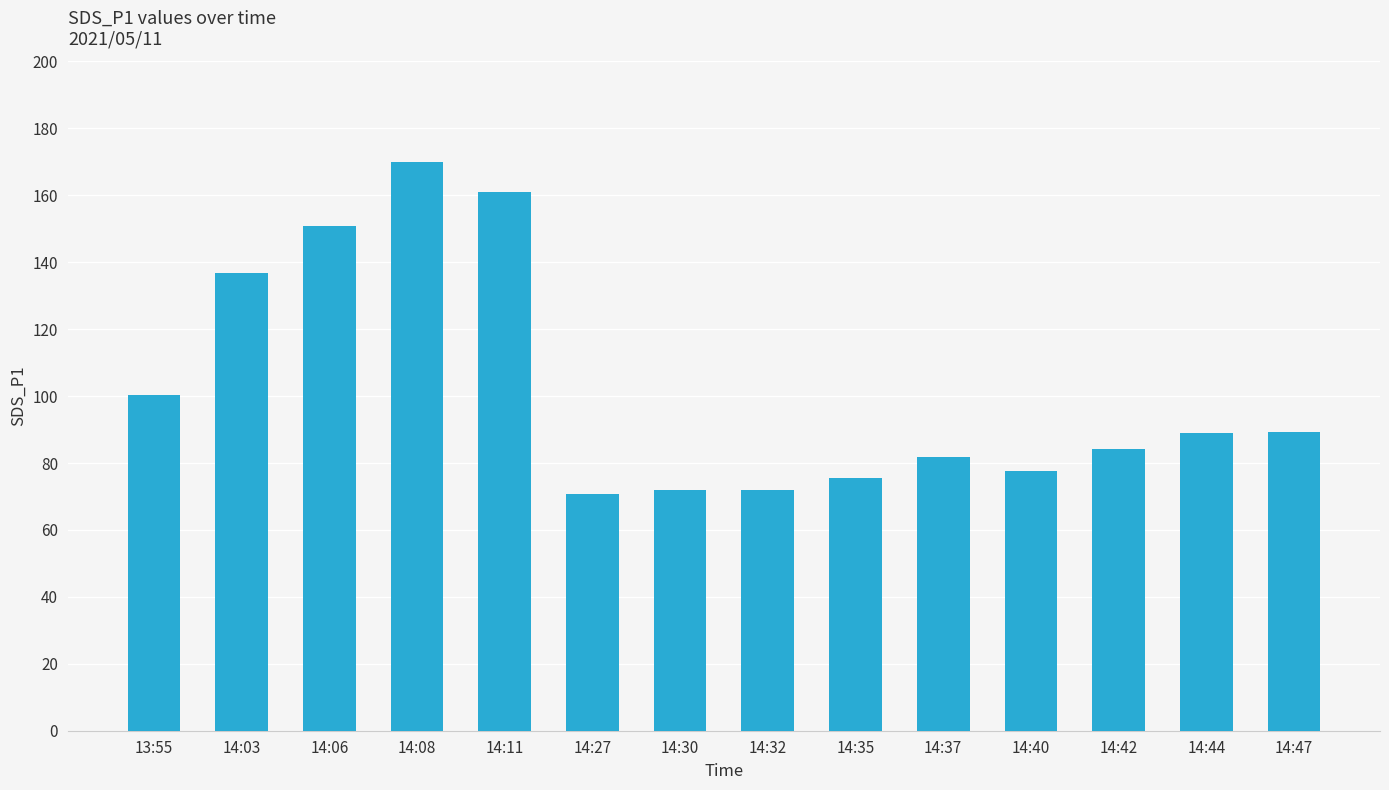

What is the sum of all values?

1431.0